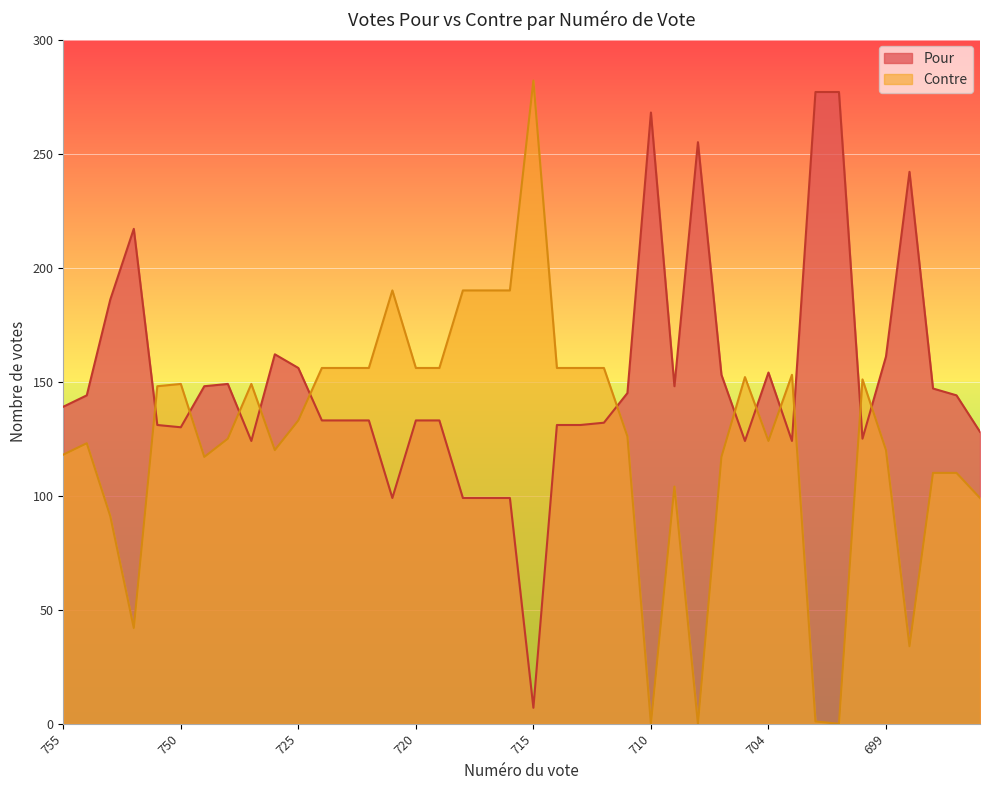

True or false: Pour has a value of 124 at 747.

True